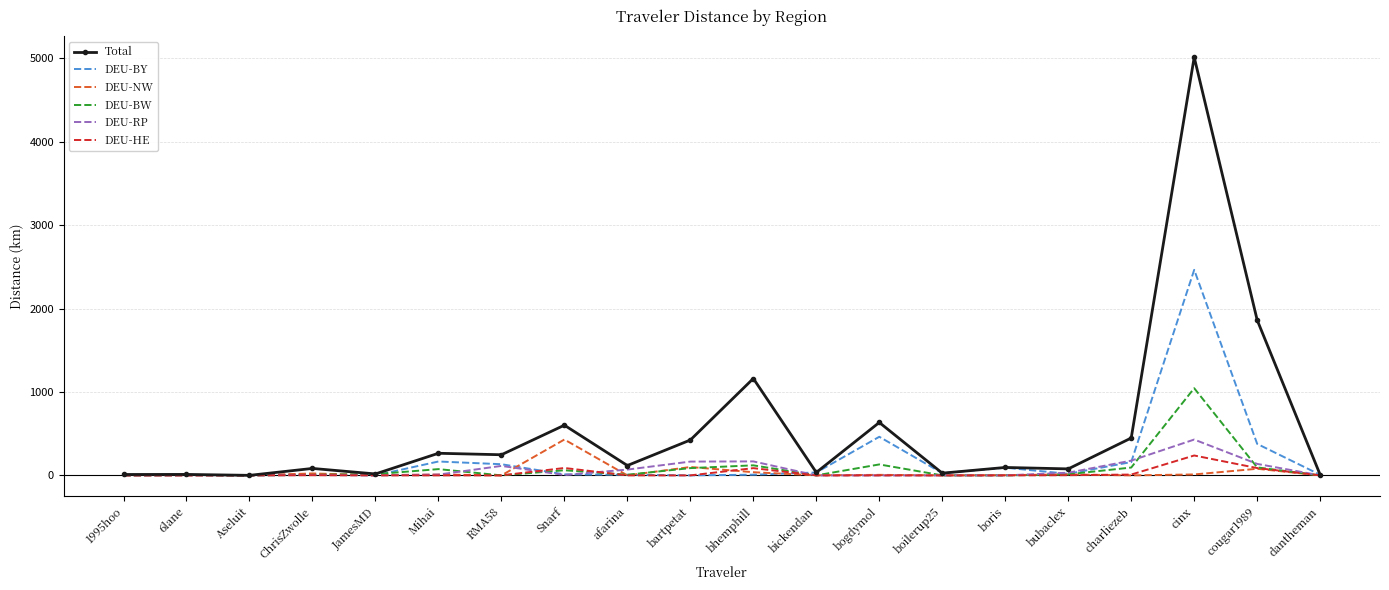

What is the sum of the DEU-BY values at bickendan and Aseluit?

34.7